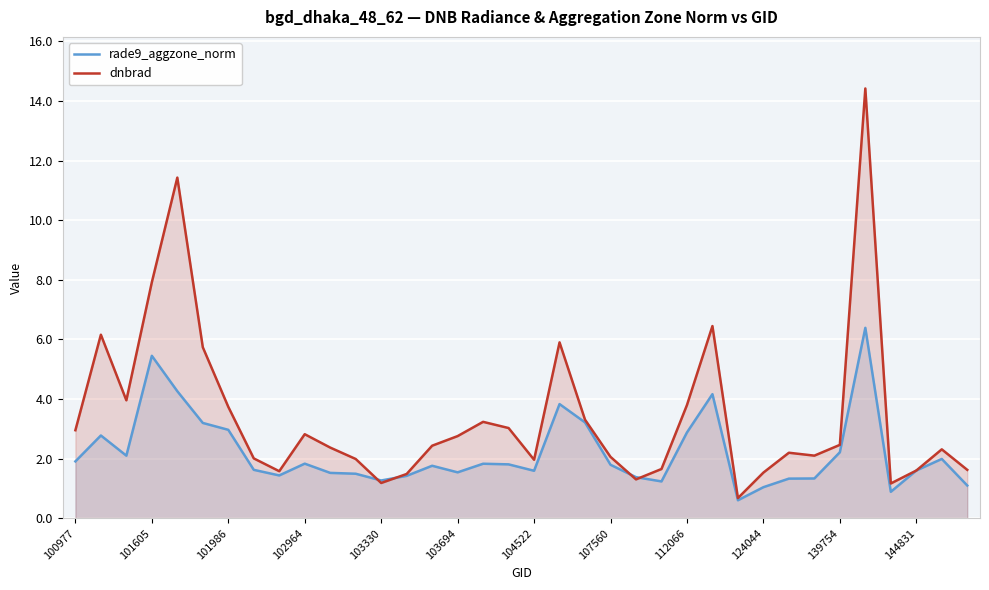

Which series has the widest spread of values?

dnbrad